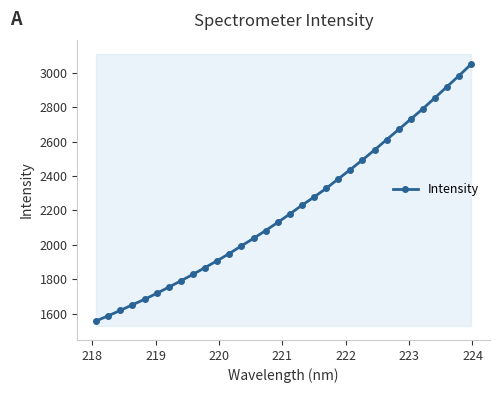

What is the average value?

2207.6